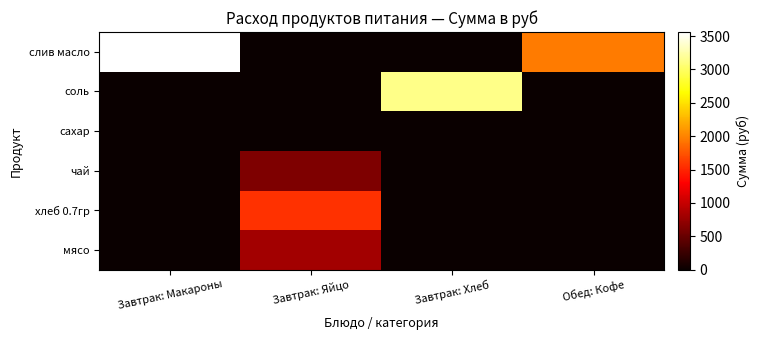

At how many categories does at least one series exceed 1700?

3